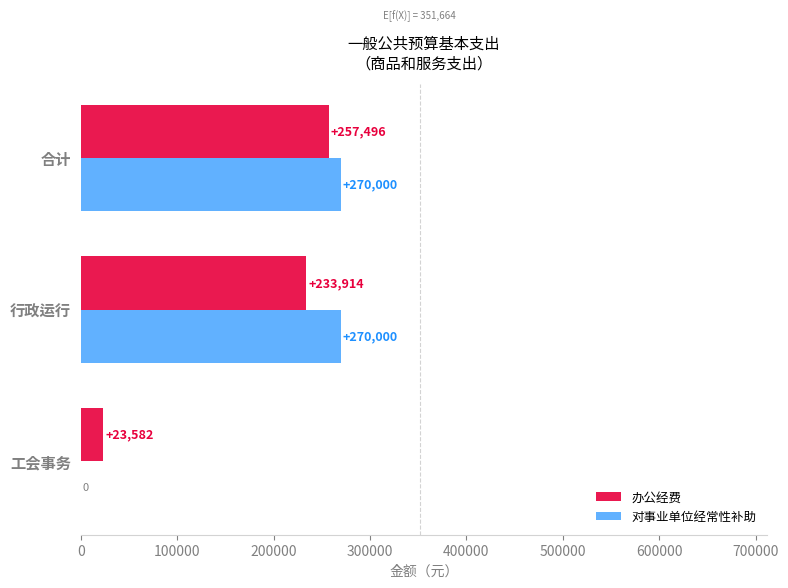

At which category is the sum across all series the highest?

合计